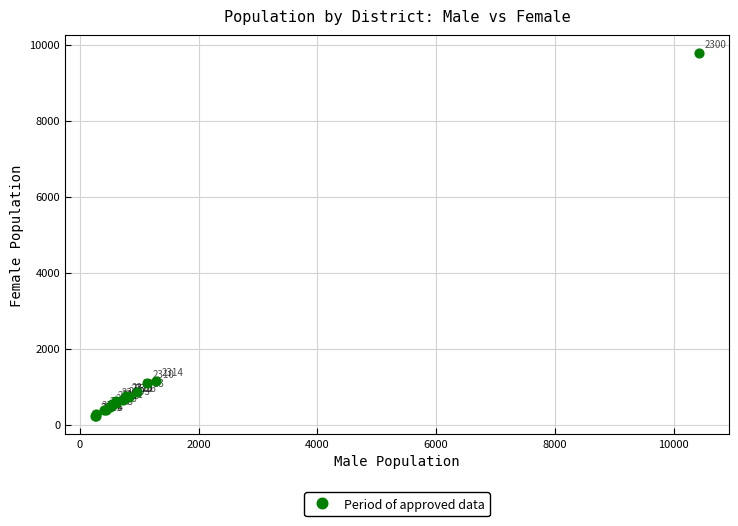

What Y value in the scatter plot is closest to 4998?

1158